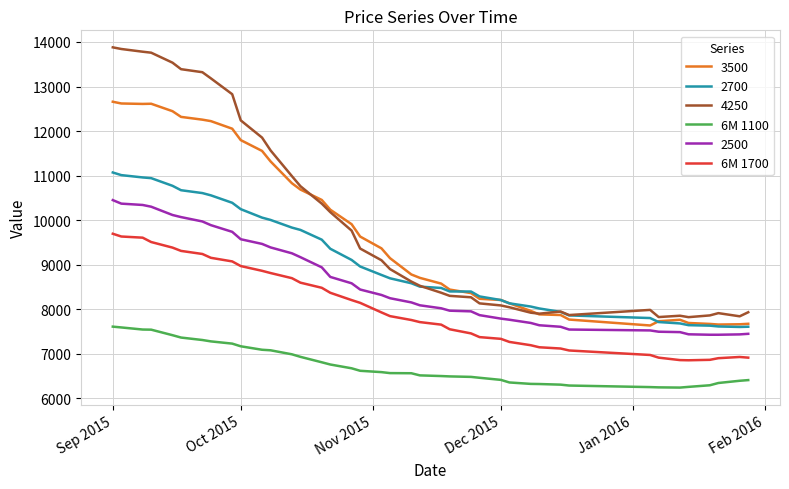

How many lines are shown in the chart?

6